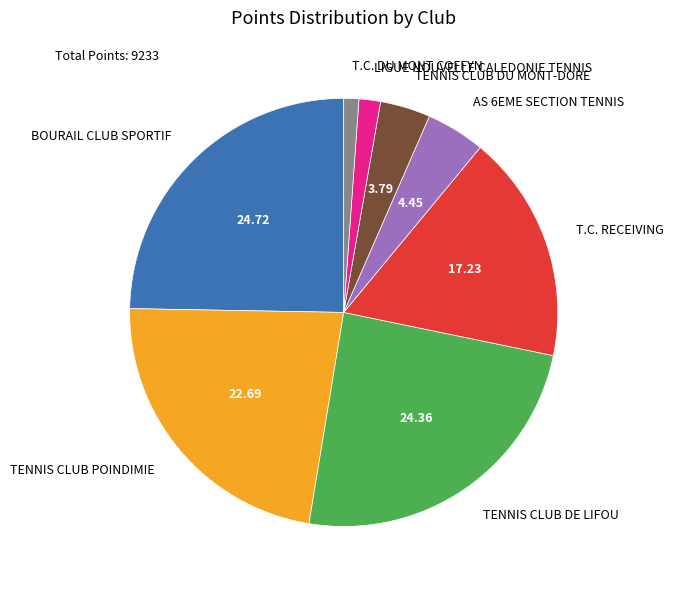

Count the number of slices in the pie.

8